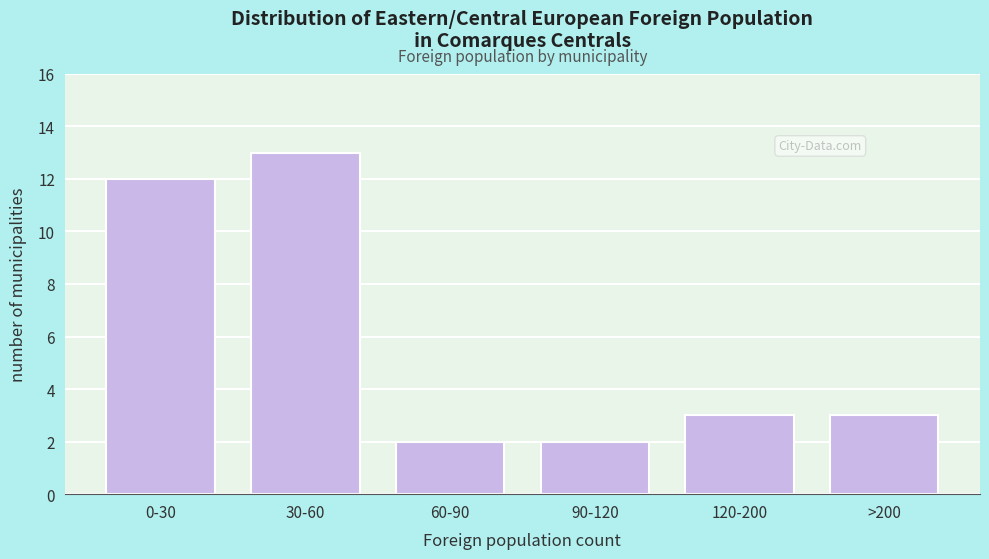

Reading right to left, list all the values displayed in this chart.

3	3	2	2	13	12